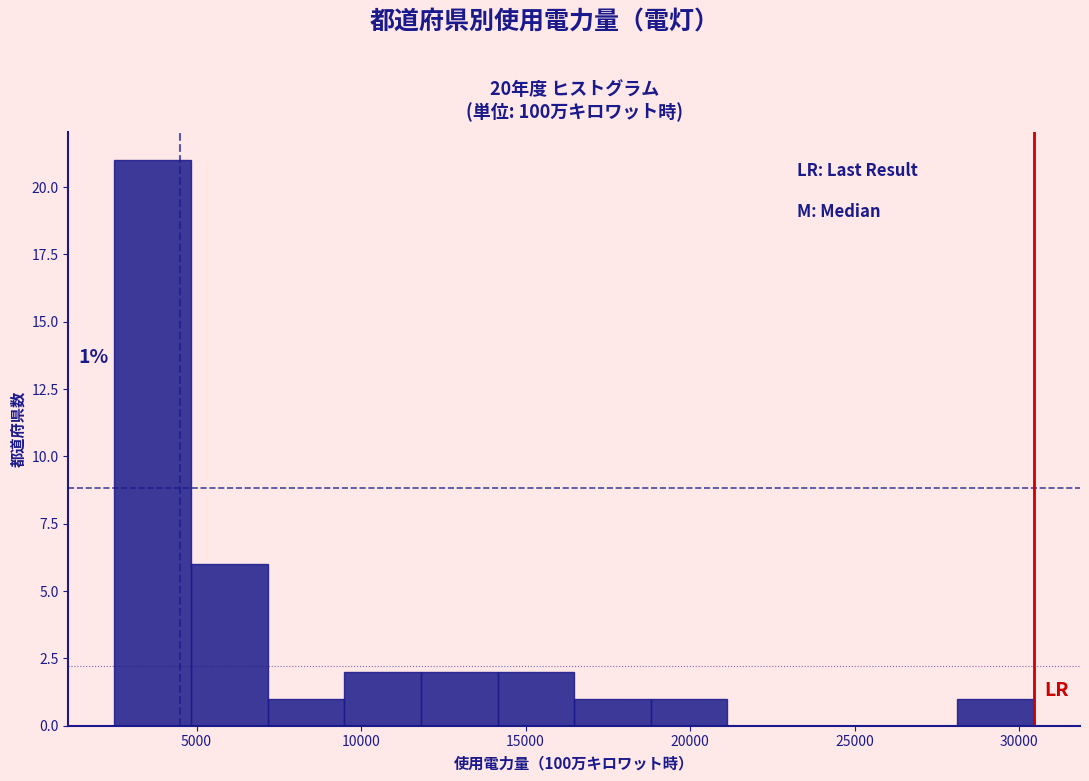

Over which range of the x-axis is the bar tallest?

2500 to 5000